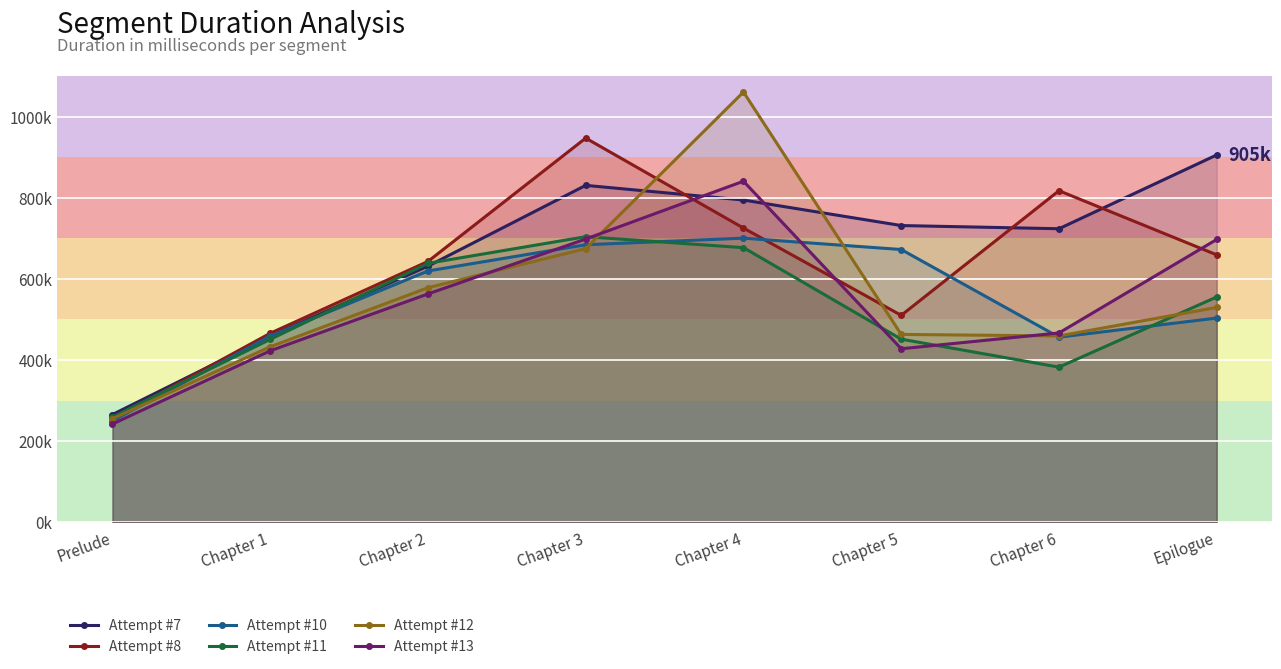

Count the number of data series in this chart.

6